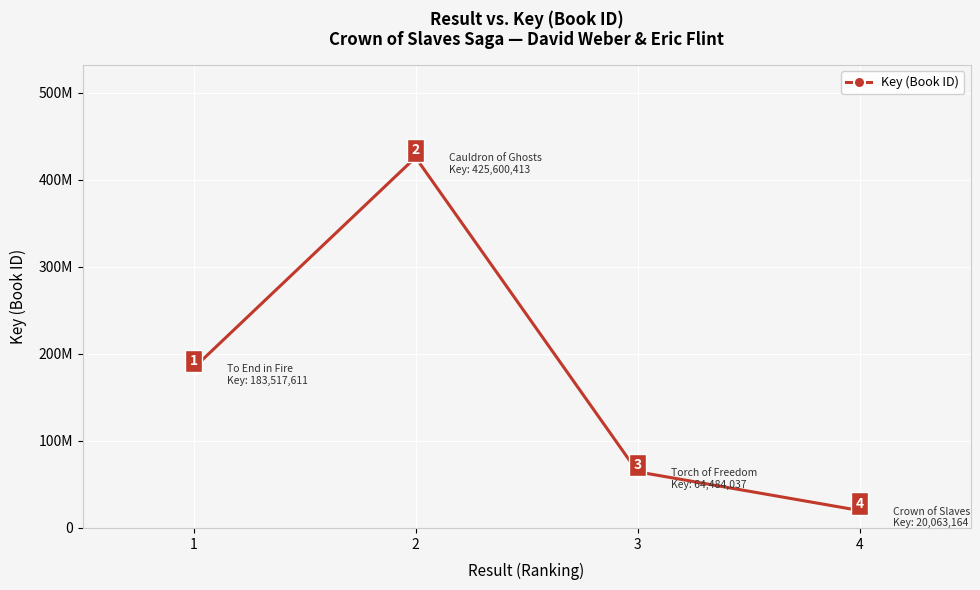

List the labels in order of value, smallest first.

4, 3, 1, 2